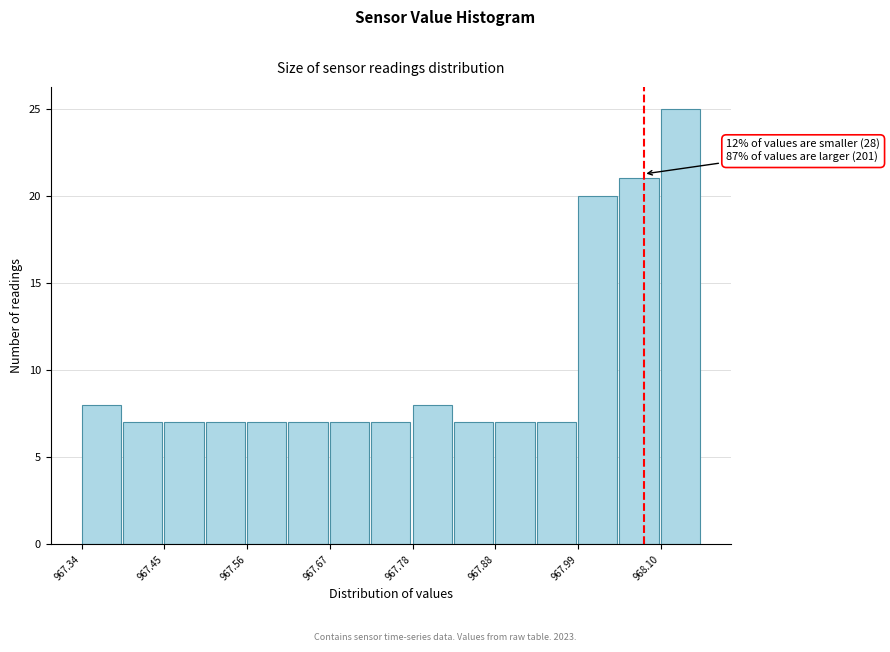

Read against the x-axis, roughly where is the centre of the tallest bar?

968.12